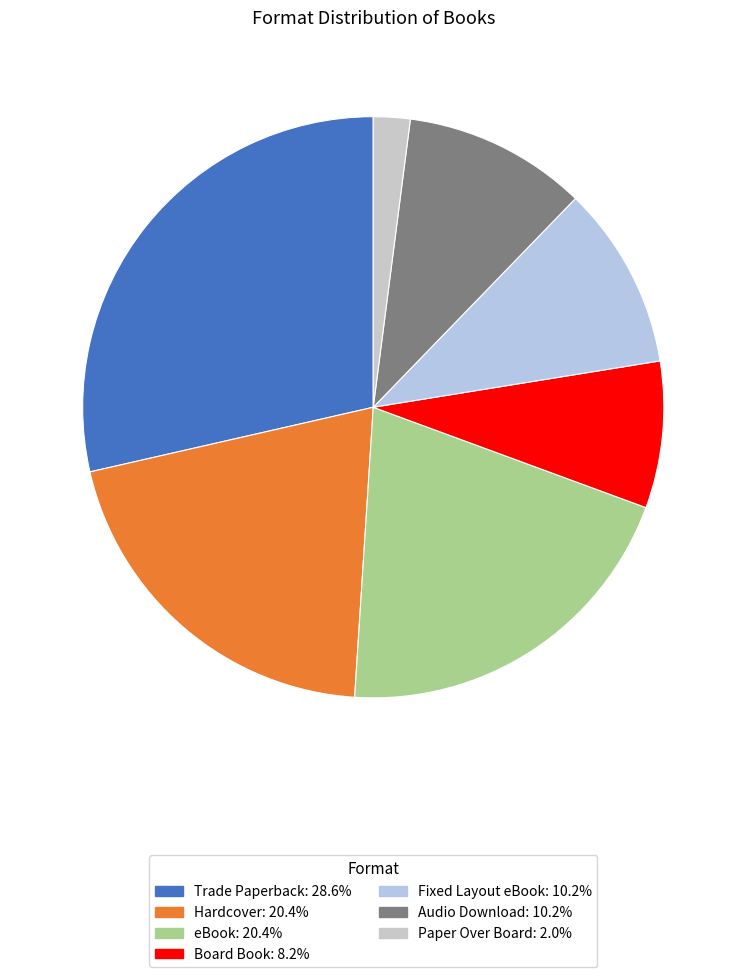

How many segments does this pie chart have?

7